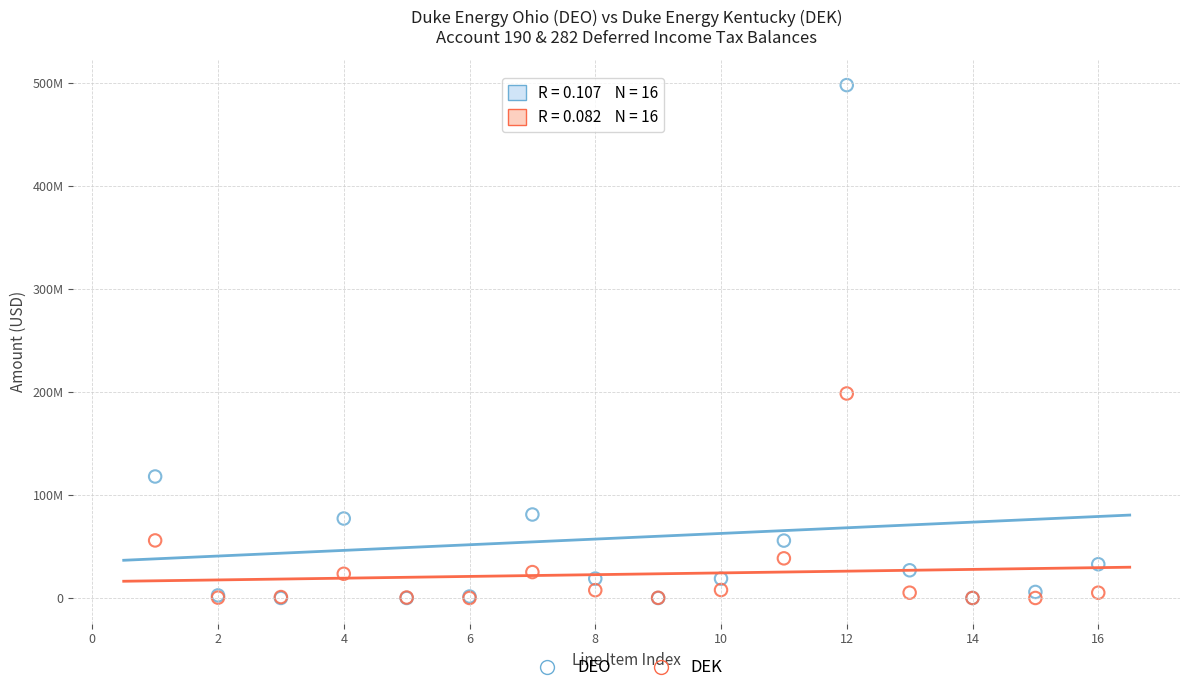

What are all the series names shown in the legend?

DEO, DEK